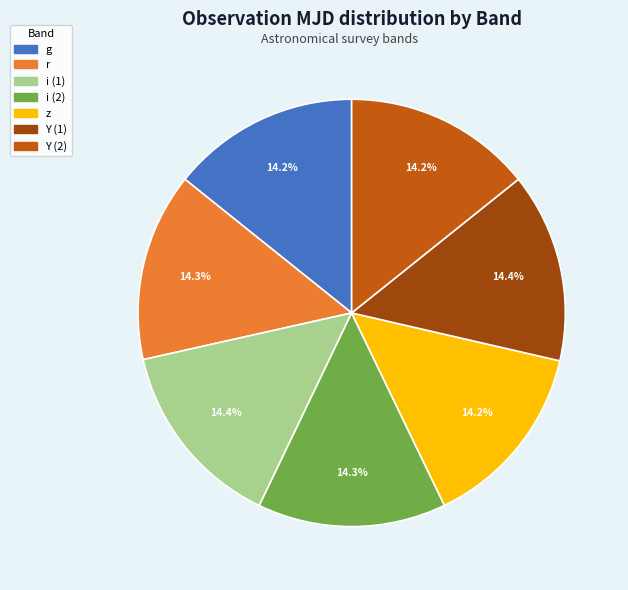

Does i (2) represent more than half of the total?

No